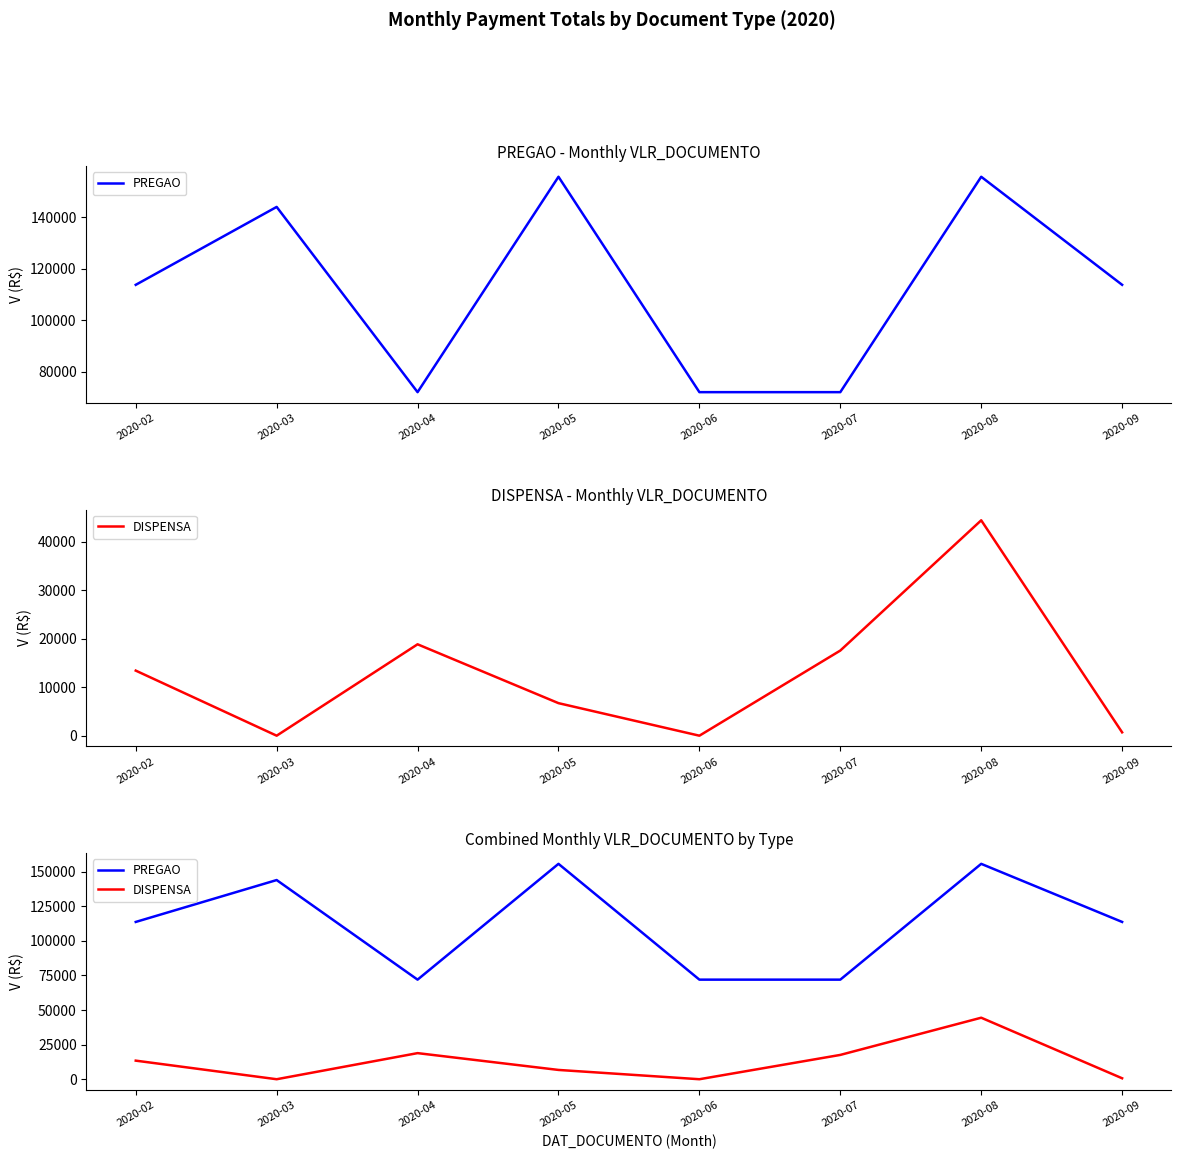

True or false: DISPENSA has a value of 0.0 at 2020-03.

True